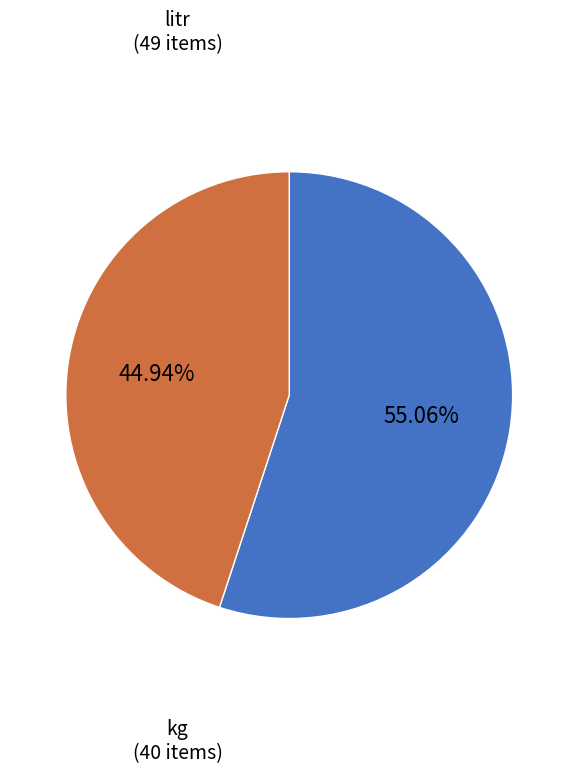

How many segments does this pie chart have?

2